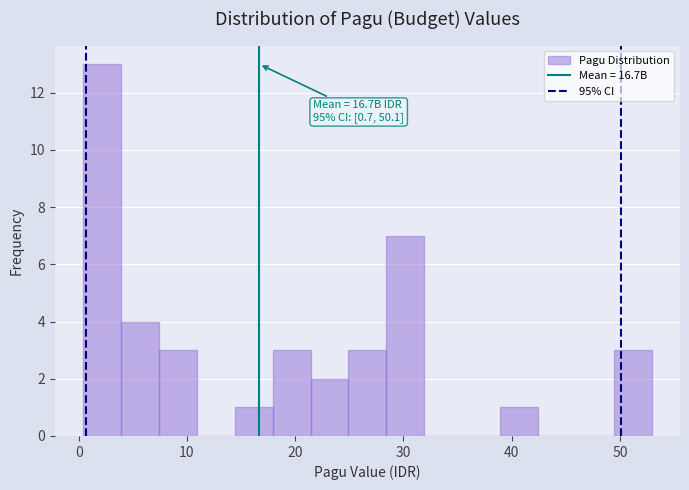

Read against the x-axis, roughly where is the centre of the tallest bar?

2